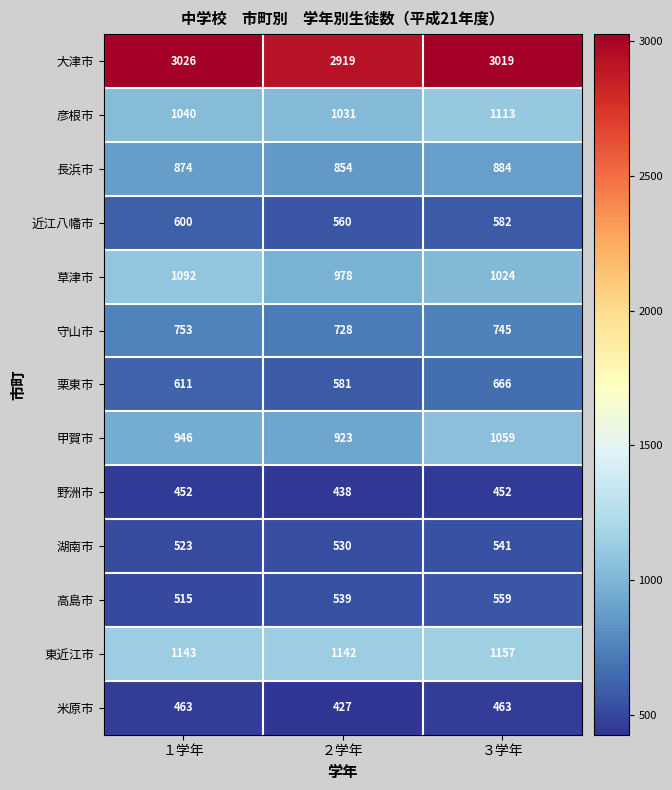

Which label corresponds to the largest value in the chart?

１学年